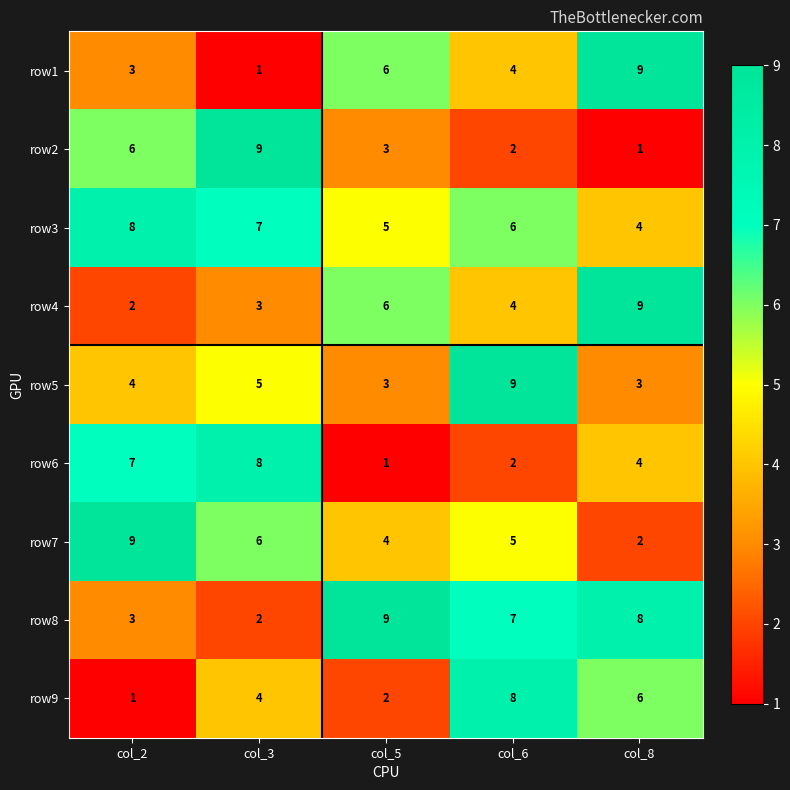

List the labels in order of row1 value, largest first.

col_8, col_5, col_6, col_2, col_3